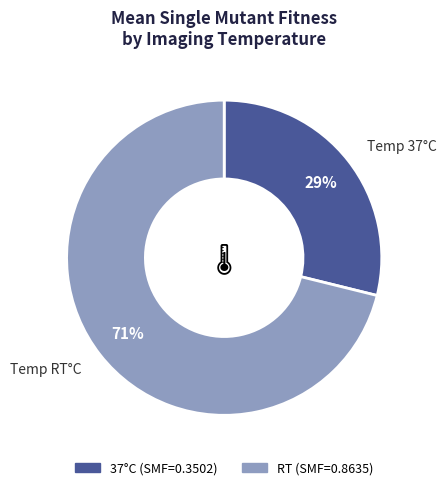

Does any single category account for the majority?

Yes